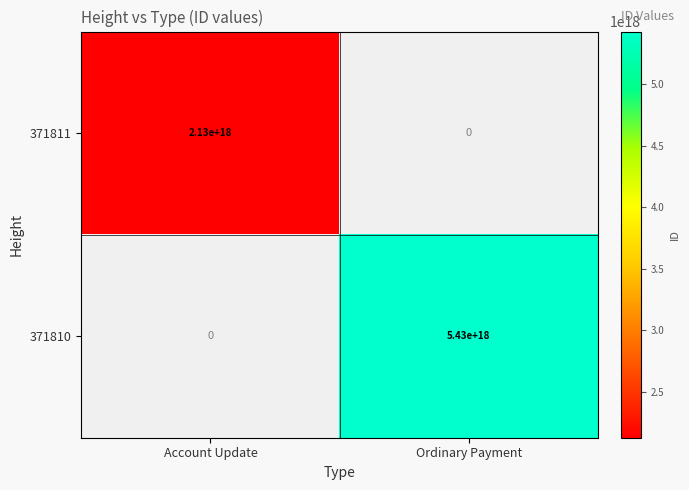

True or false: 371811 has a value of 0 at Ordinary Payment.

True